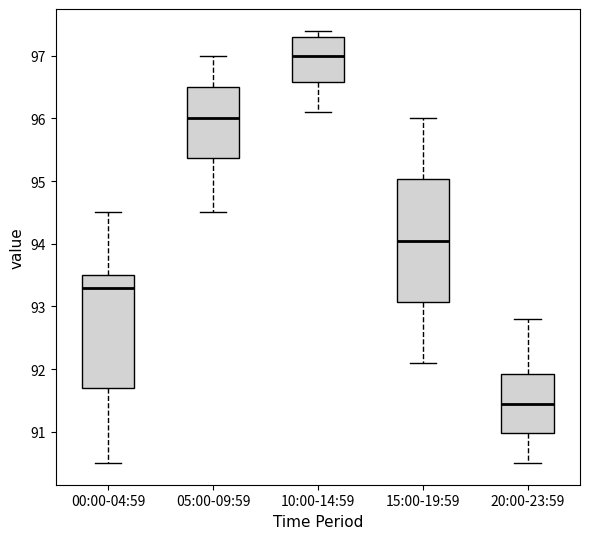

Comparing the boxes themselves (not the whiskers), which one is the tallest?

15:00-19:59